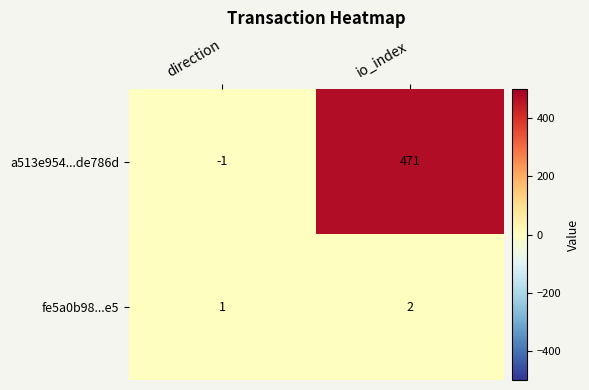

Which category has the highest value across all series?

io_index